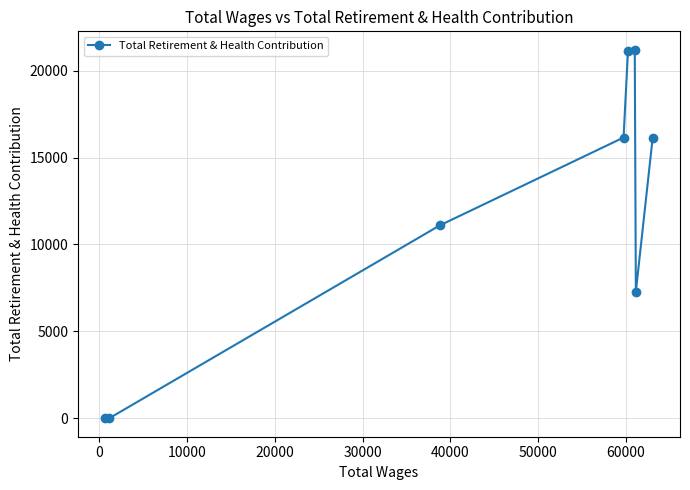

What is the average value?

11624